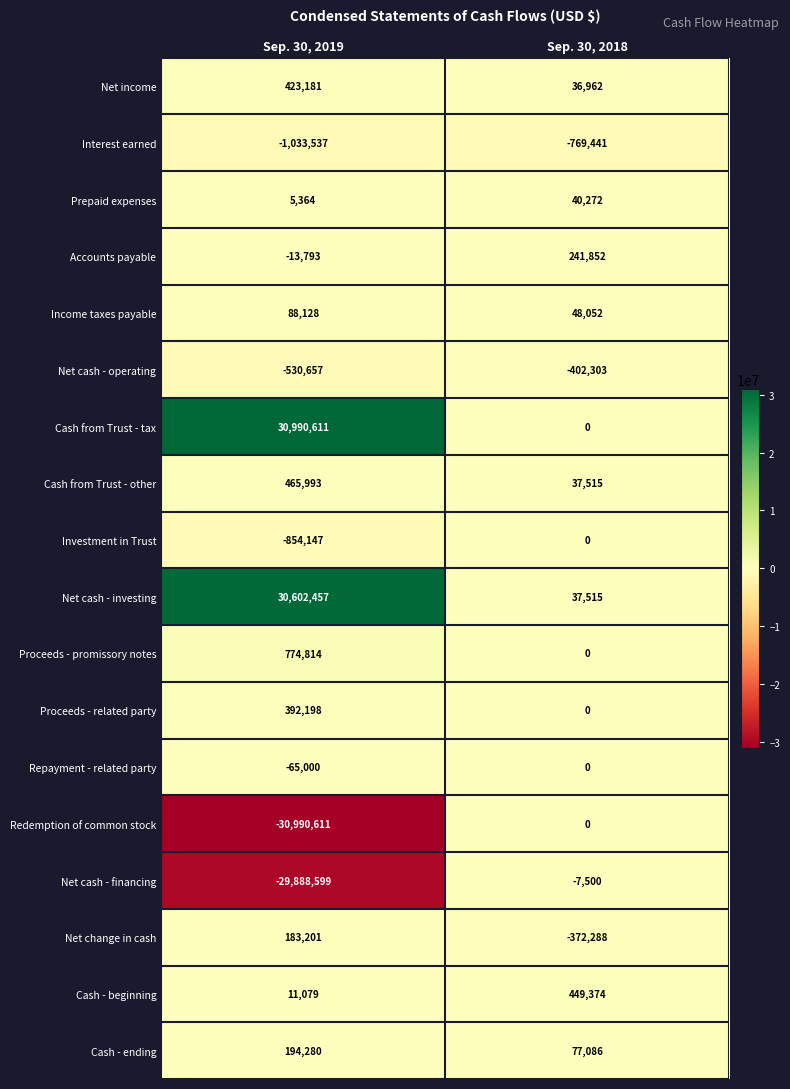

The value of Interest earned at Sep. 30, 2019 is -215603. True or false?

False